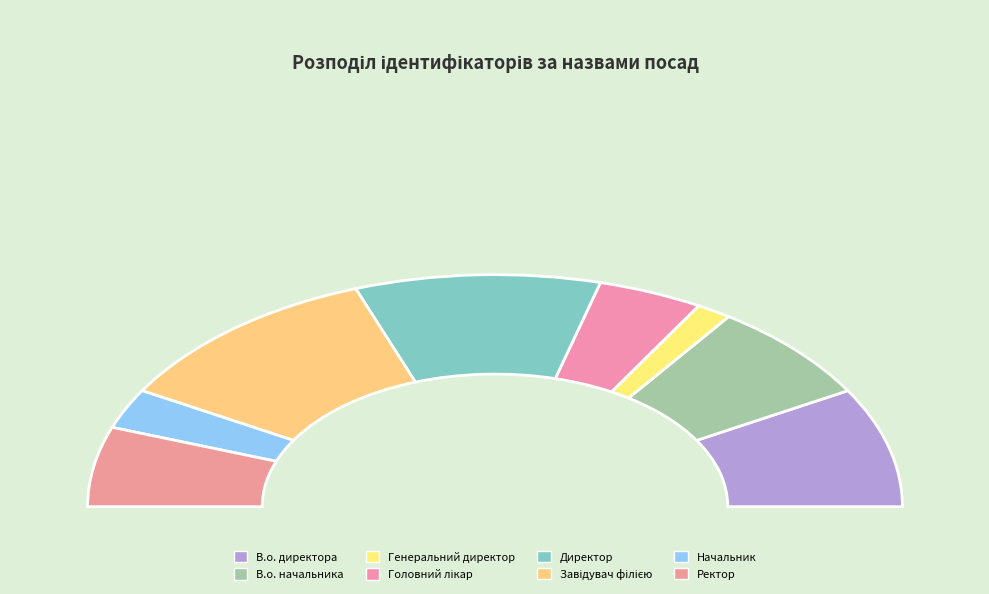

What is the ratio of the value at Ректор to the value at Директор?

0.6